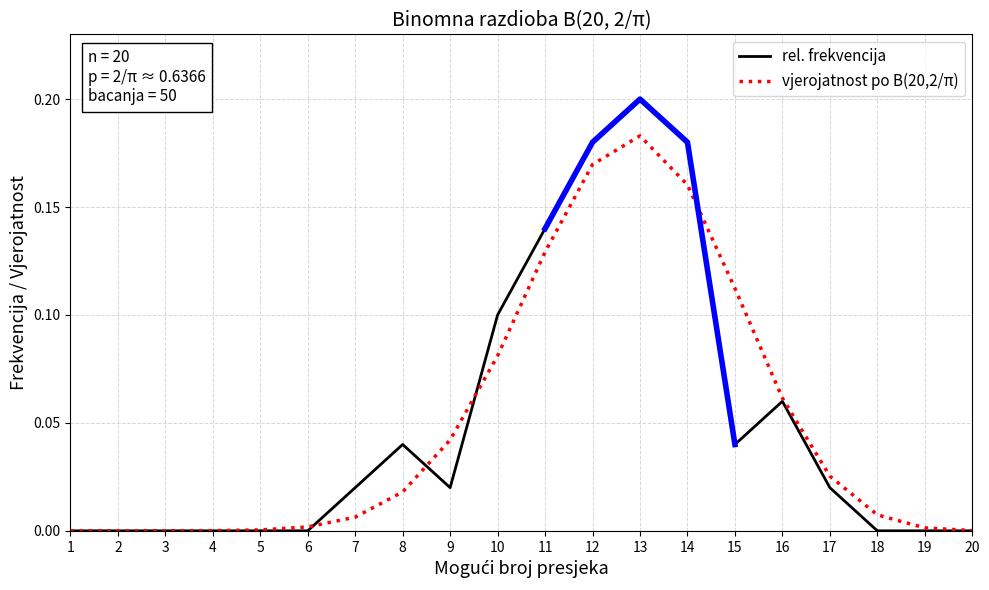

Which has a higher value, 13 or 4?

13